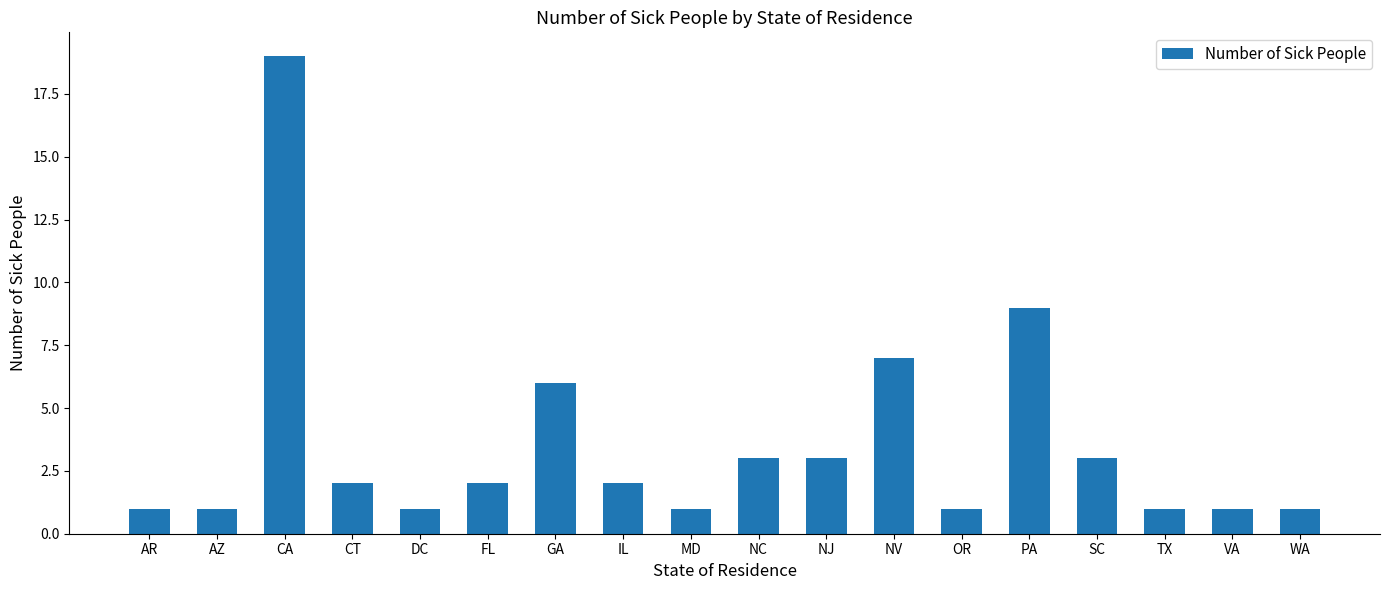

What is the label of the 3rd bar from the right?

TX